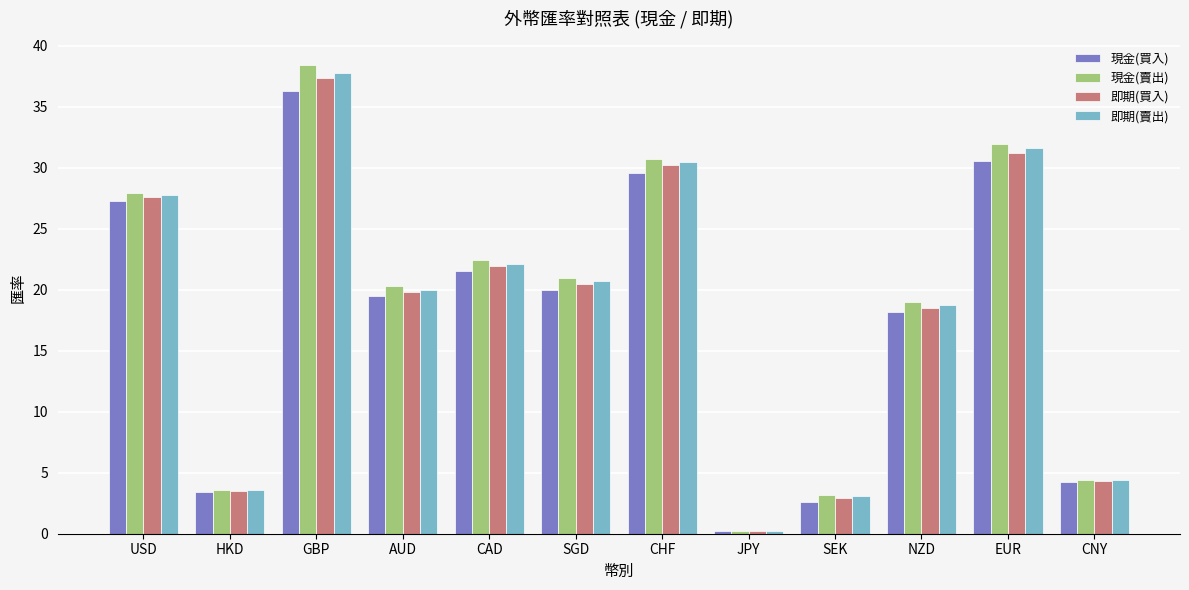

What is the value of the 即期(賣出) bar at the 9th from the left?

3.1